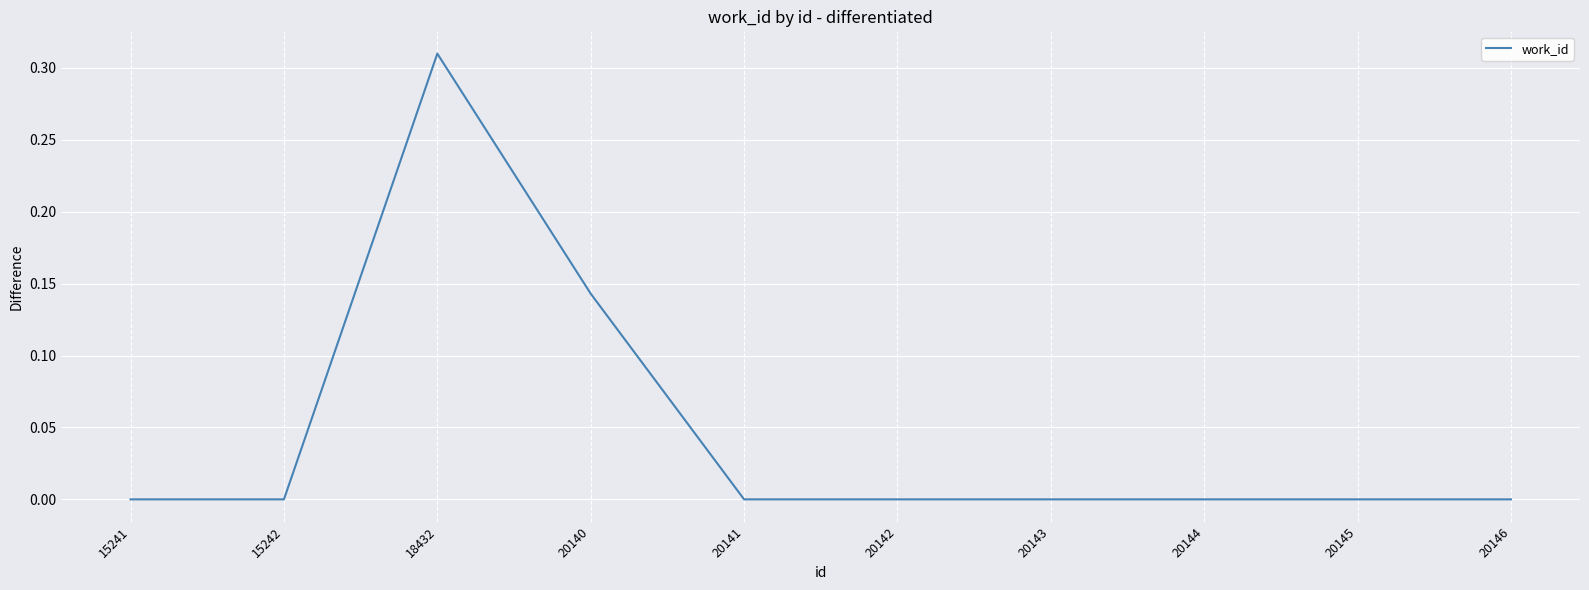

What is the change in value from 18432 to 20143?

-0.3